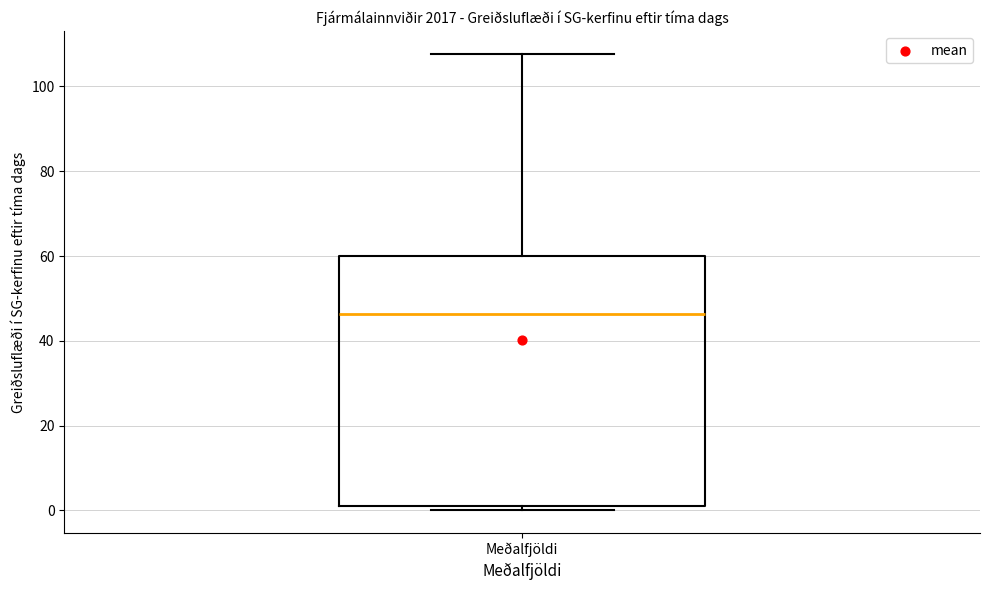

Read this box plot against the y-axis: the position of the median line, the range covered by the box, and the ends of both whiskers. The values are not printed on the chart, so give them approximately, as read against the axis.

median 46, box 2 to 60, whiskers 0 to 108